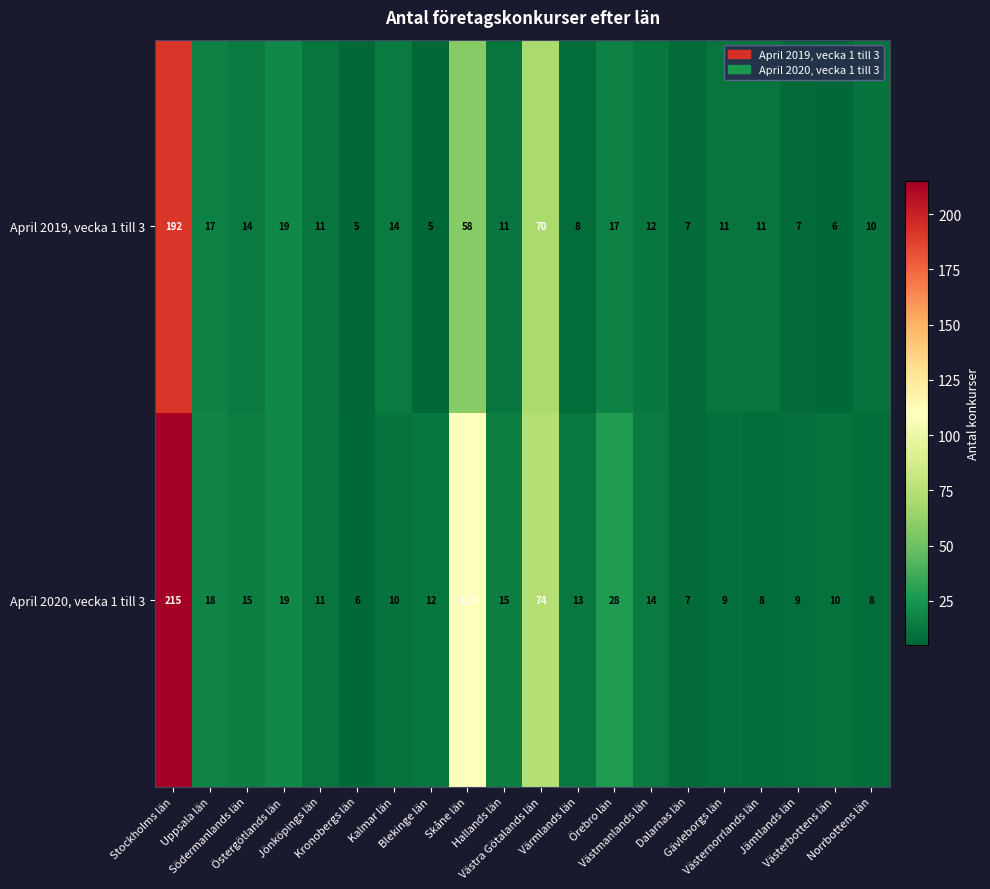

What is the difference between the maximum and minimum values in the April 2019, vecka 1 till 3 series?

187